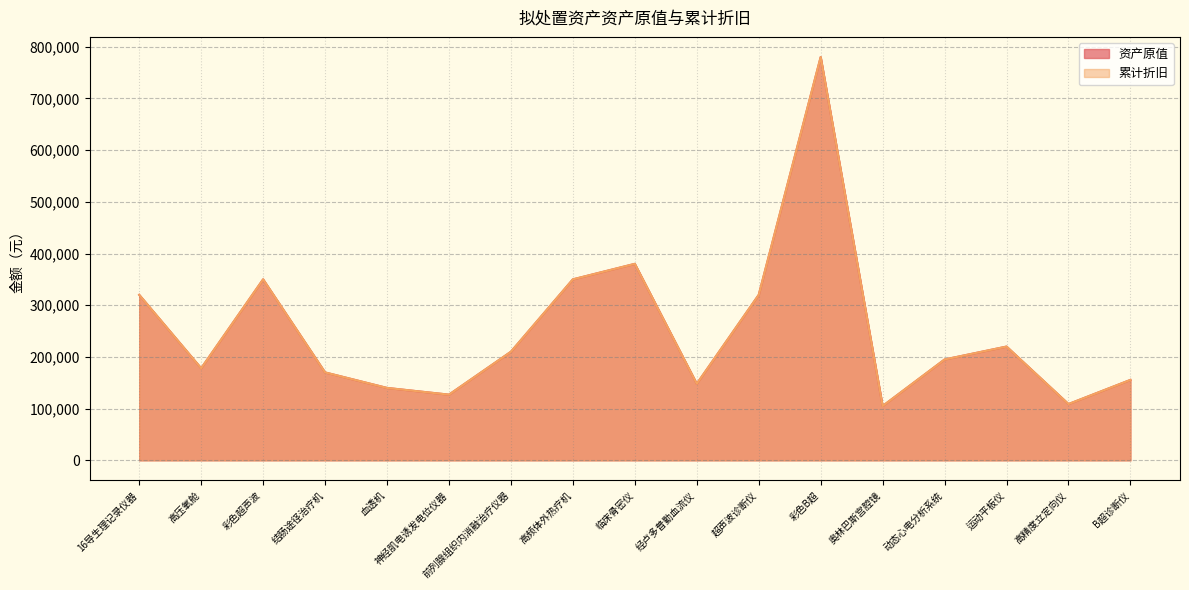

At which label does 累计折旧 reach its peak?

彩色B超